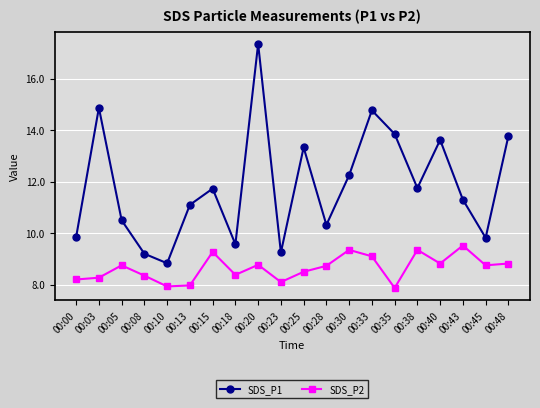

What is the value of the SDS_P1 point at the 14th from the left?

14.8